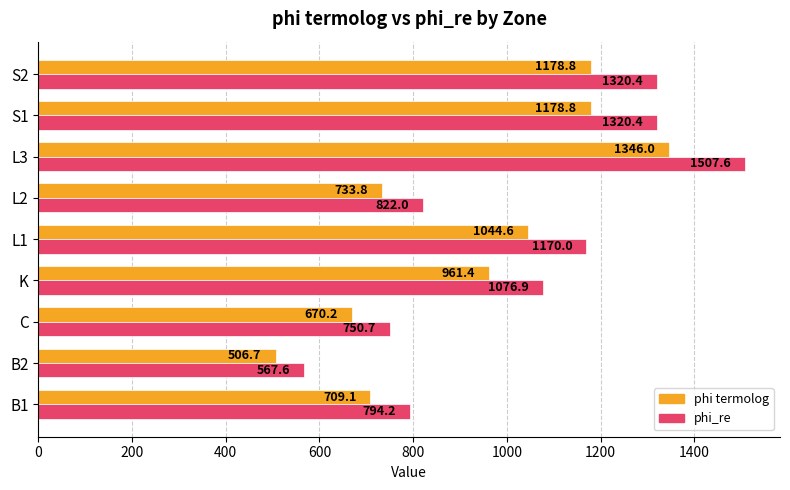

Rank the series by their average value, from highest to lowest.

phi_re, phi termolog